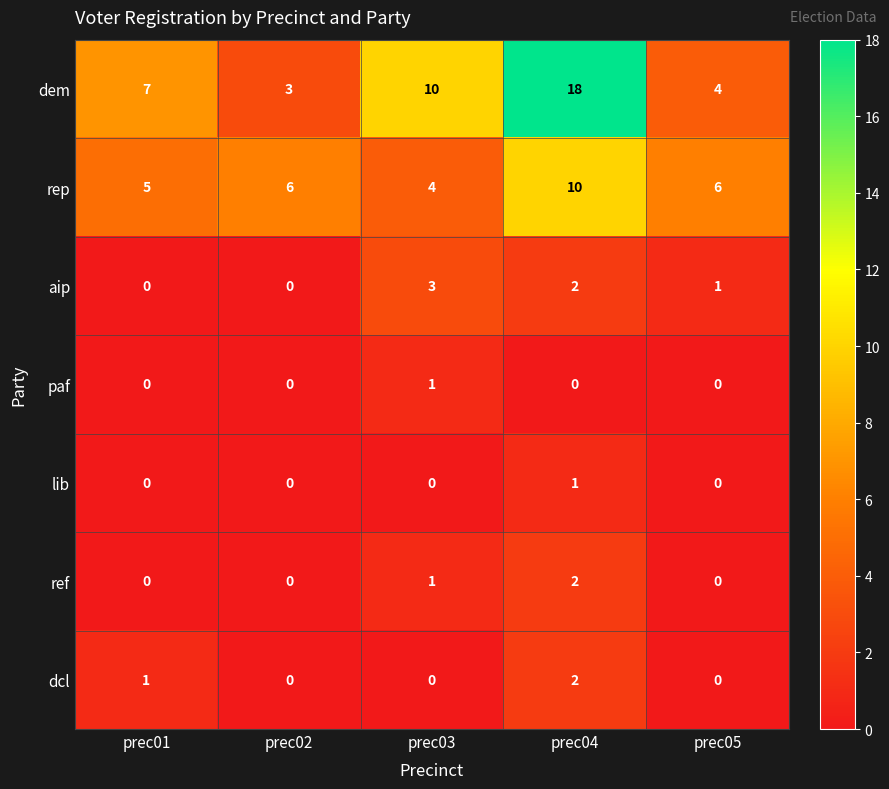

What is the difference between the dem values at prec01 and prec04?

11